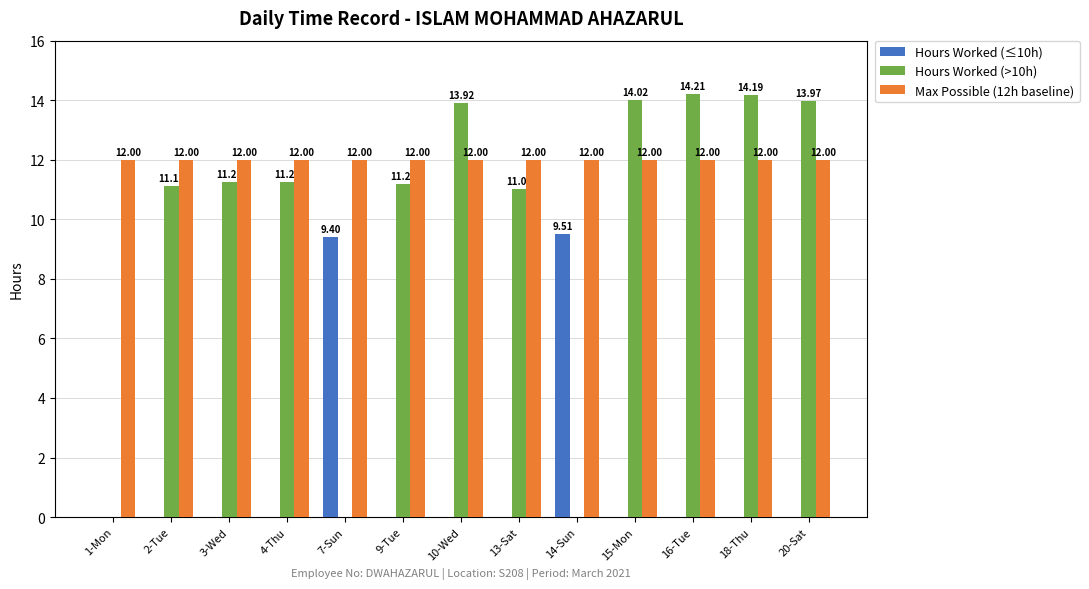

Is it true that Max Possible (12h baseline) equals 12.0 at 4-Thu?

True